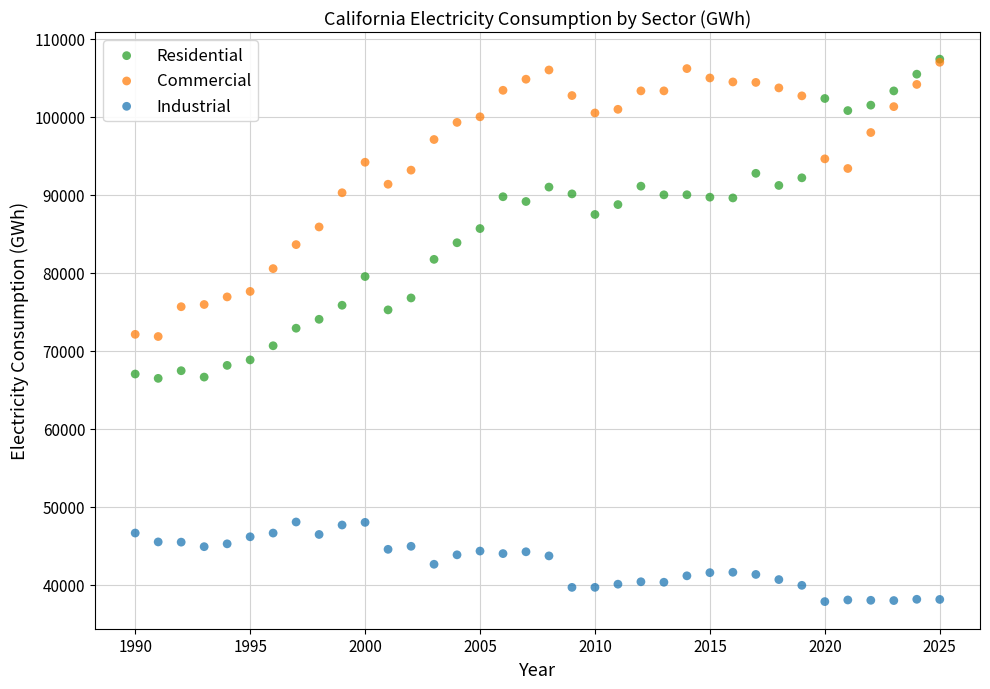

What are all the series names shown in the legend?

Residential, Commercial, Industrial